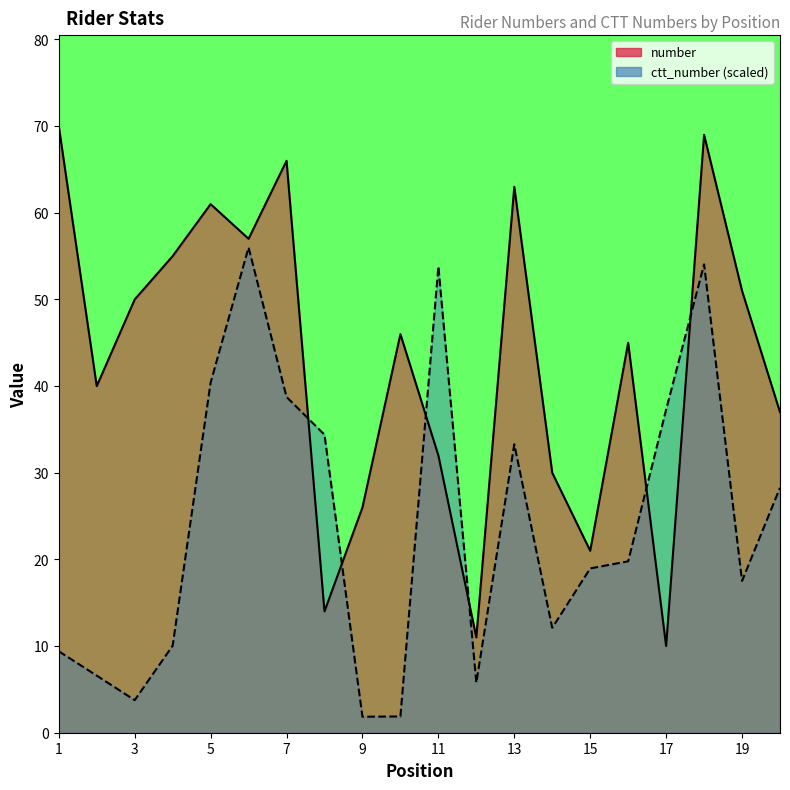

What is the minimum value for number?

10.0